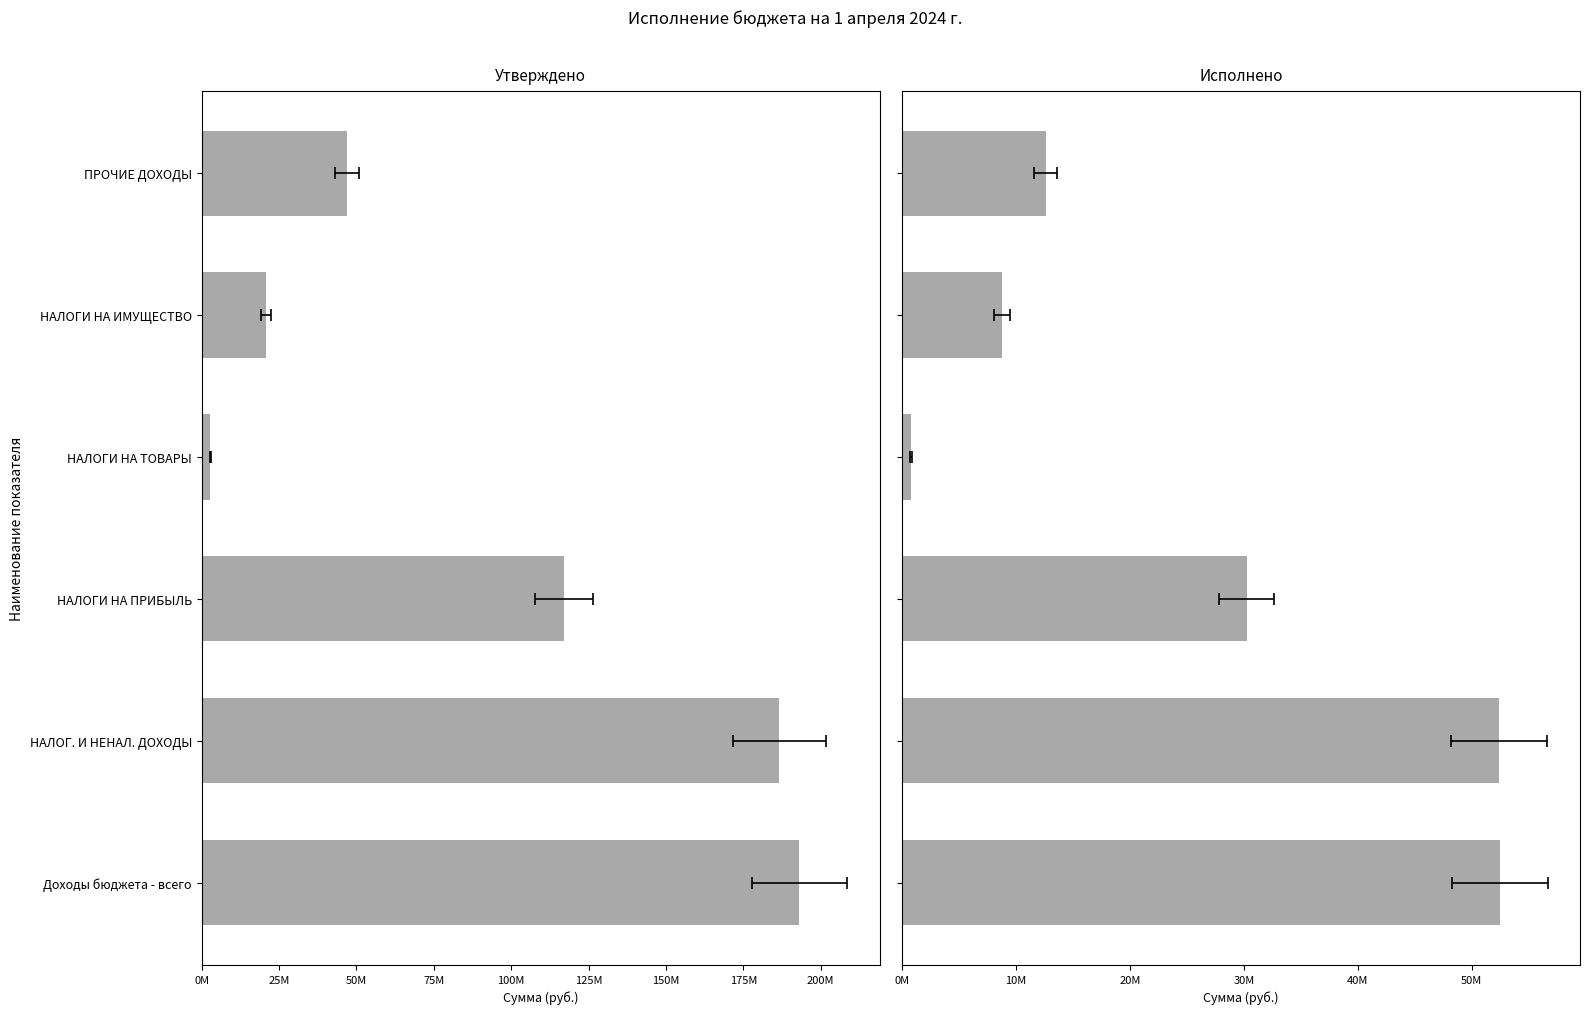

Which series changed the most between Доходы бюджета - всего and НАЛОГИ НА ИМУЩЕСТВО?

Утверждено